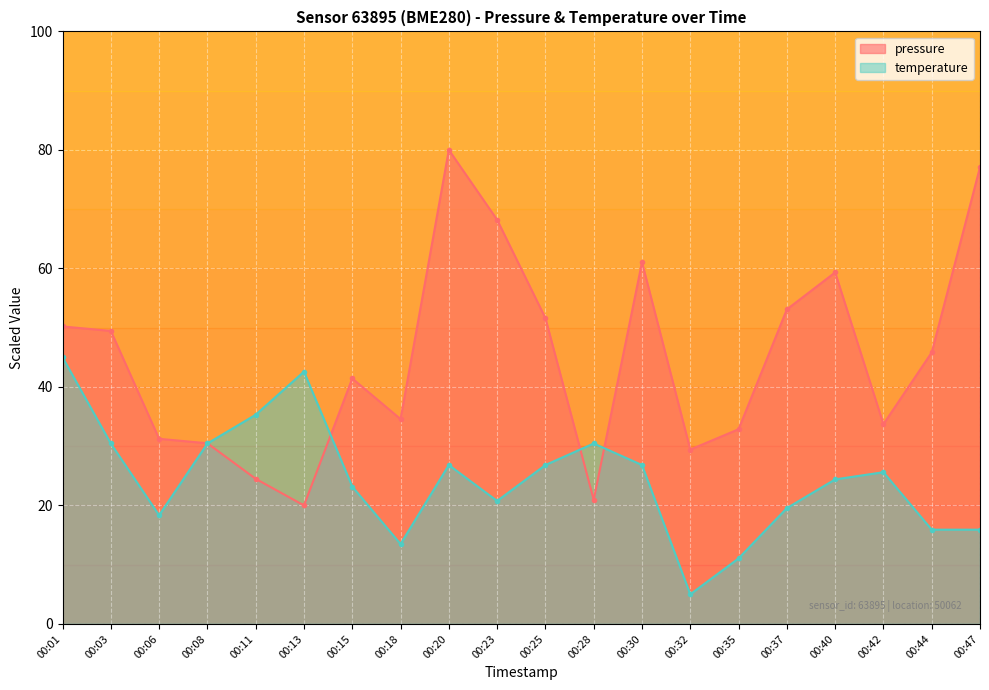

How many lines are shown in the chart?

2